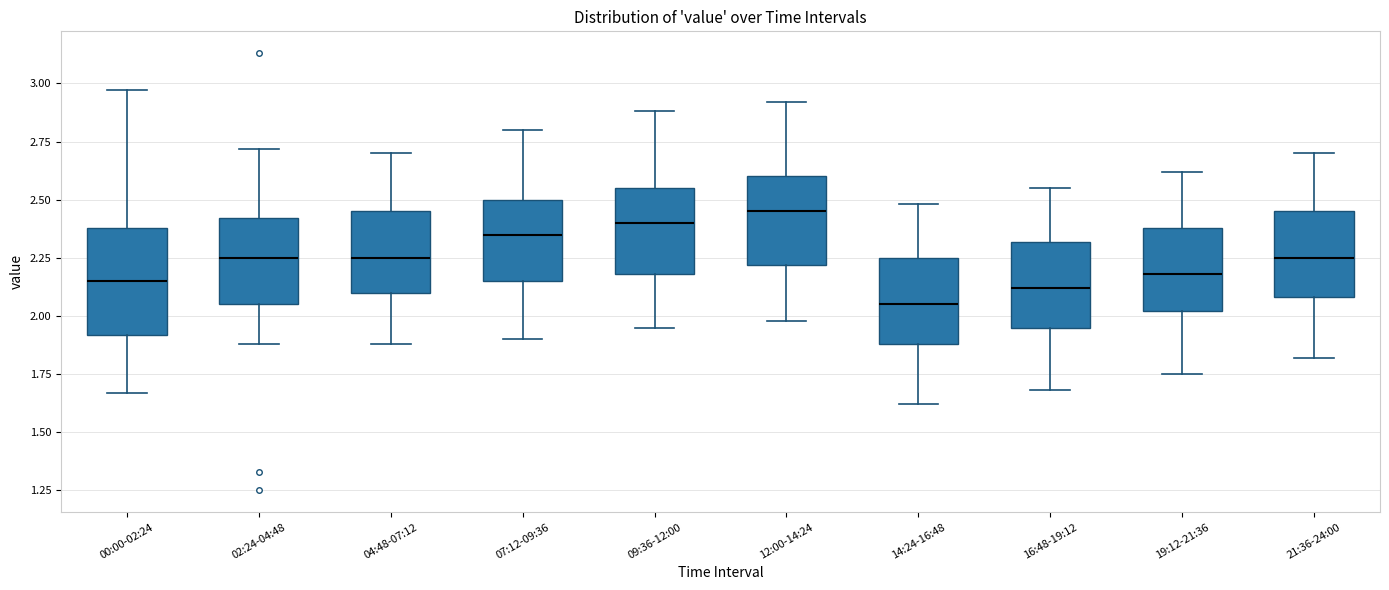

Reading left to right, read every box against the y-axis: the position of its median line, the range the box covers, and the ends of its whiskers. The values are not printed on the chart, so give them approximately, as read against the axis.

00:00-02:24: median 2.15, box 1.90 to 2.40, whiskers 1.65 to 2.95
02:24-04:48: median 2.25, box 2.05 to 2.40, whiskers 1.90 to 2.70
04:48-07:12: median 2.25, box 2.10 to 2.45, whiskers 1.90 to 2.70
07:12-09:36: median 2.35, box 2.15 to 2.50, whiskers 1.90 to 2.80
09:36-12:00: median 2.40, box 2.20 to 2.55, whiskers 1.95 to 2.90
12:00-14:24: median 2.45, box 2.20 to 2.60, whiskers 2.00 to 2.90
14:24-16:48: median 2.05, box 1.90 to 2.25, whiskers 1.60 to 2.50
16:48-19:12: median 2.10, box 1.95 to 2.30, whiskers 1.70 to 2.55
19:12-21:36: median 2.20, box 2.00 to 2.40, whiskers 1.75 to 2.60
21:36-24:00: median 2.25, box 2.10 to 2.45, whiskers 1.80 to 2.70